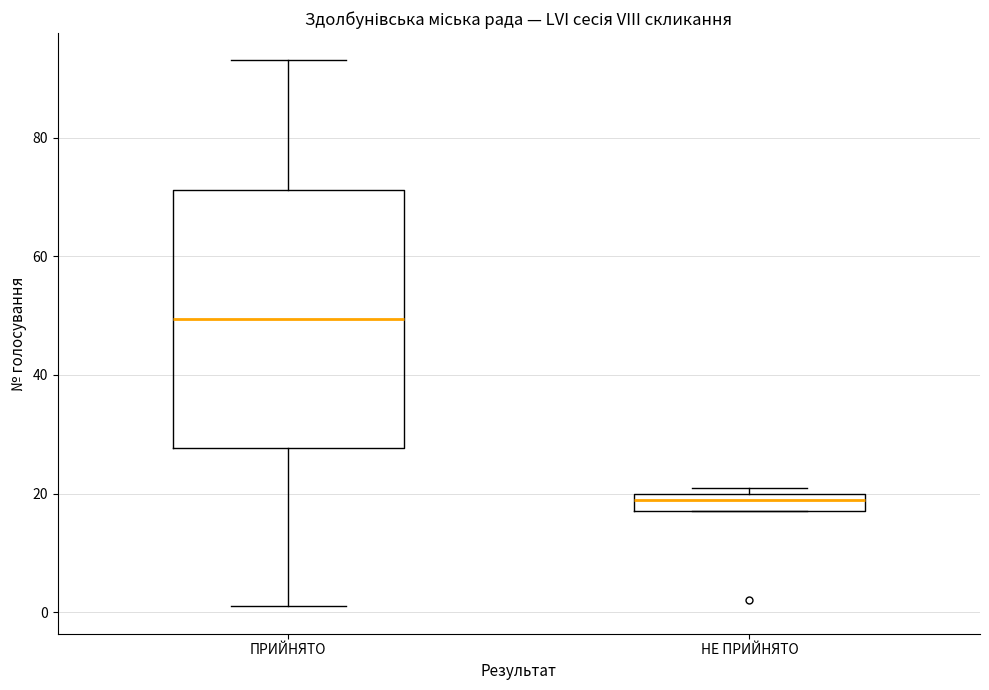

Where is the lower edge of the box for НЕ ПРИЙНЯТО on the y-axis? The values are not printed on the chart, so give them approximately, as read against the axis.

18